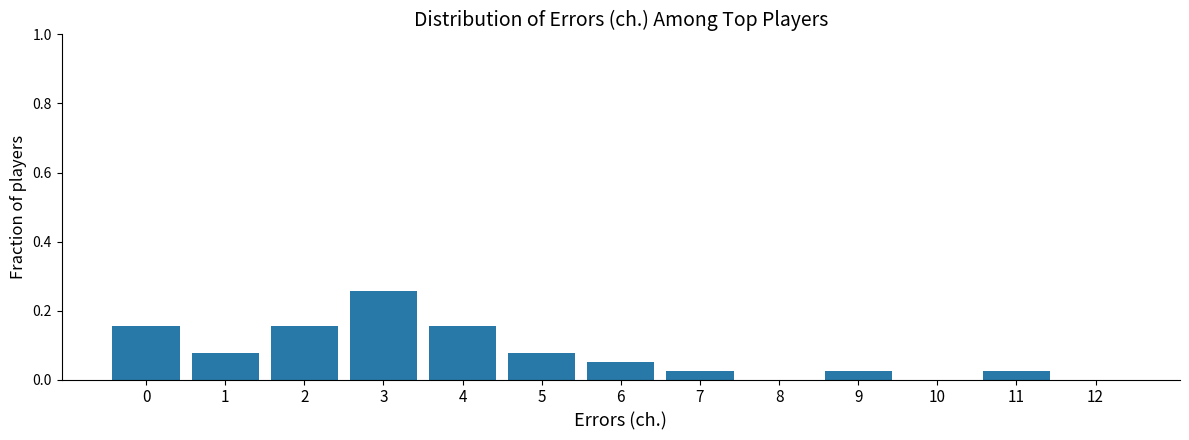

The value at 8 is 0.2. True or false?

False